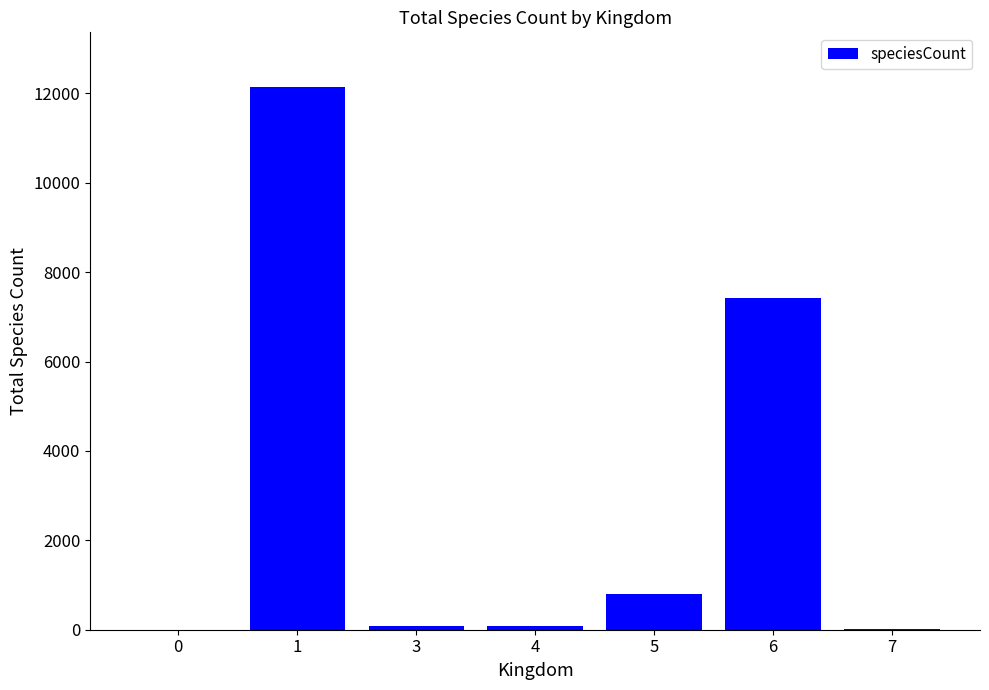

Count the number of data series in this chart.

1